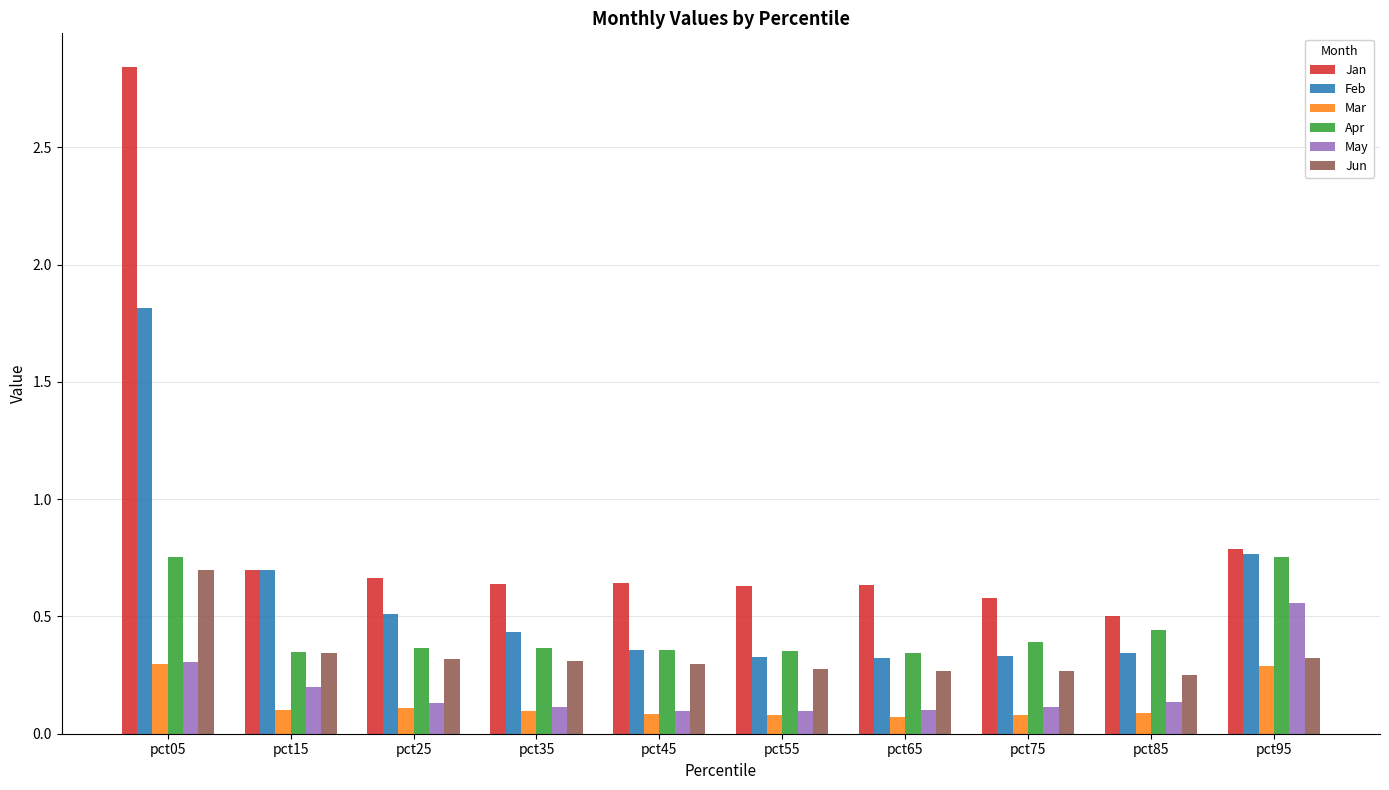

Which series has the largest range (max minus min)?

Jan